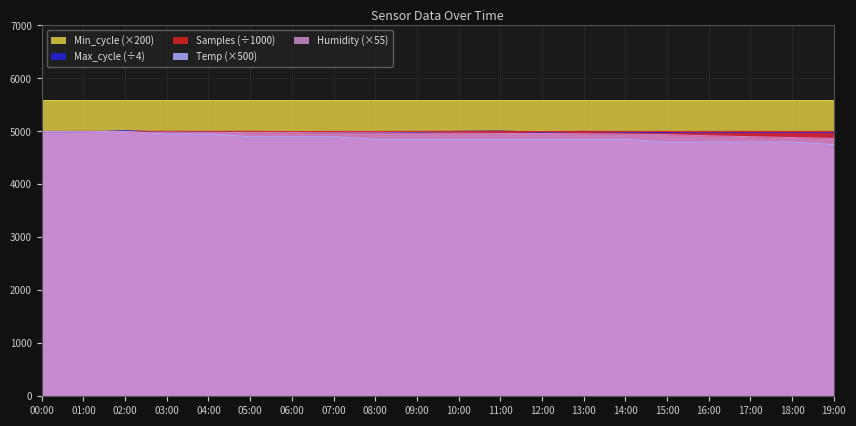

True or false: Samples and Humidity cross at least once.

False